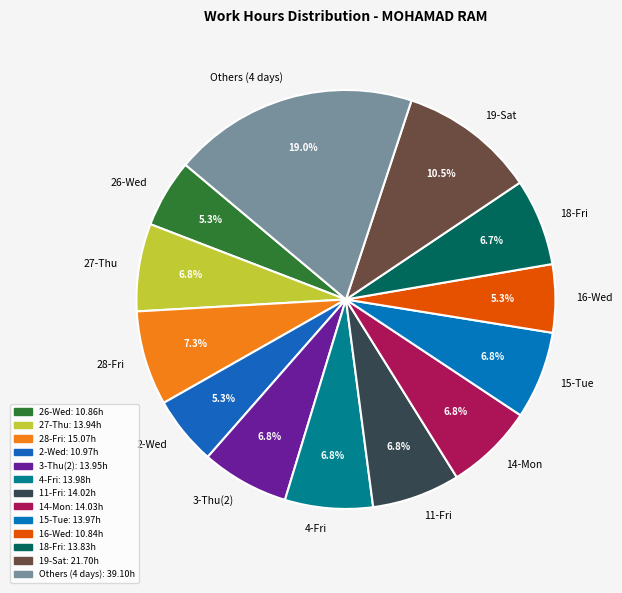

What percentage is NOT represented by 26-Wed?

94.7%